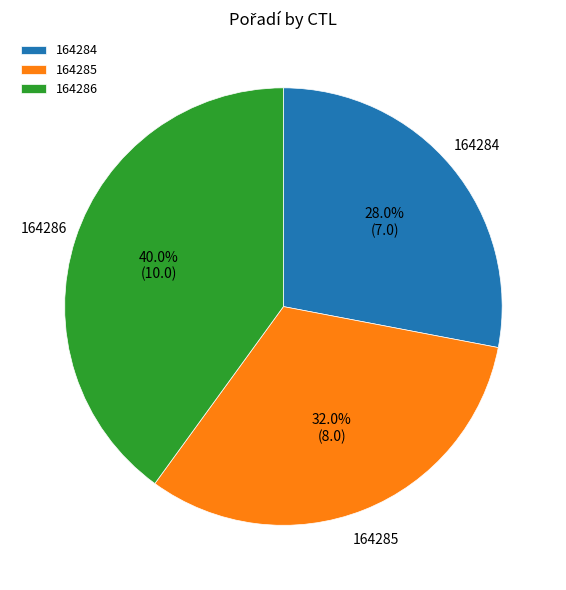

Is there a majority slice in this chart?

No